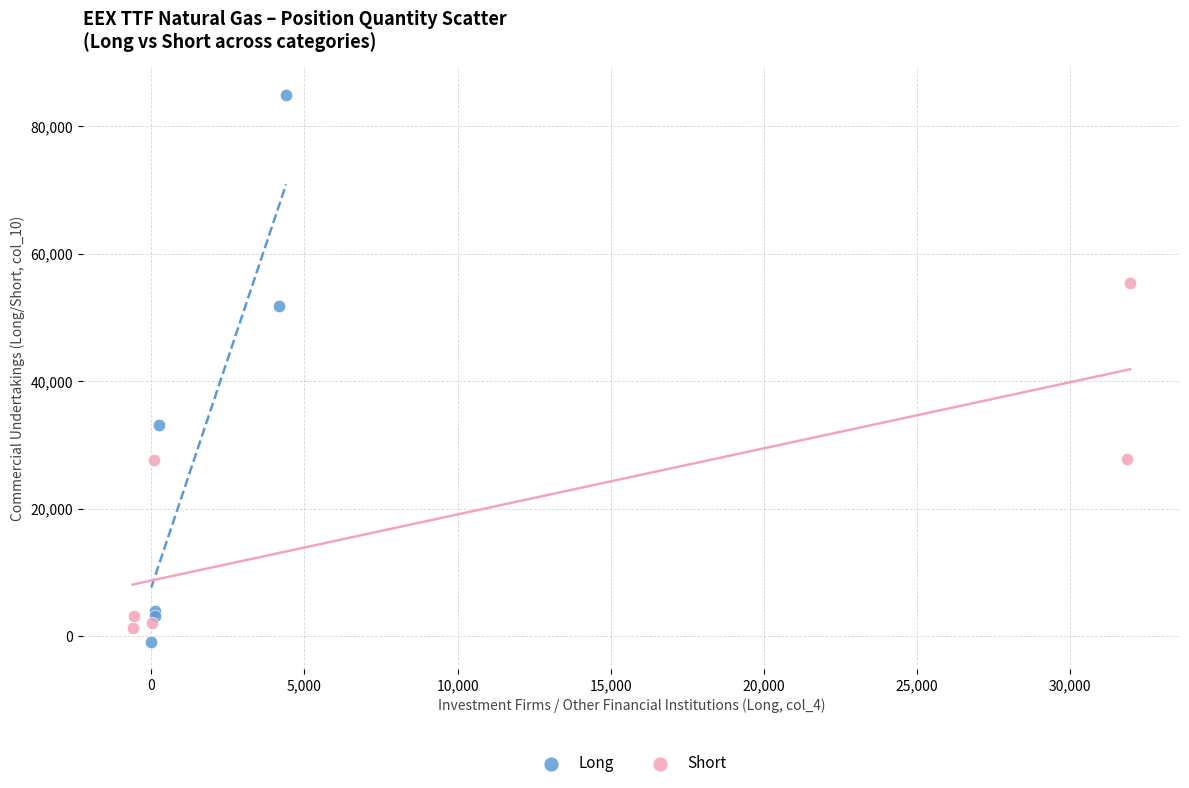

Which series has the largest Y range (max minus min)?

Long